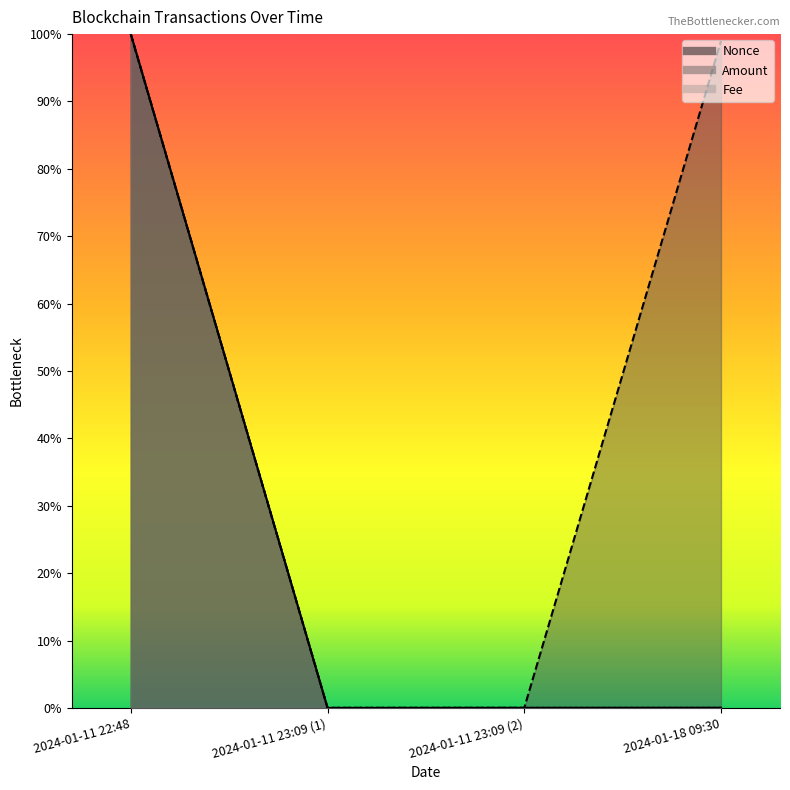

Count the Fee values in the range 0 to 1.

4